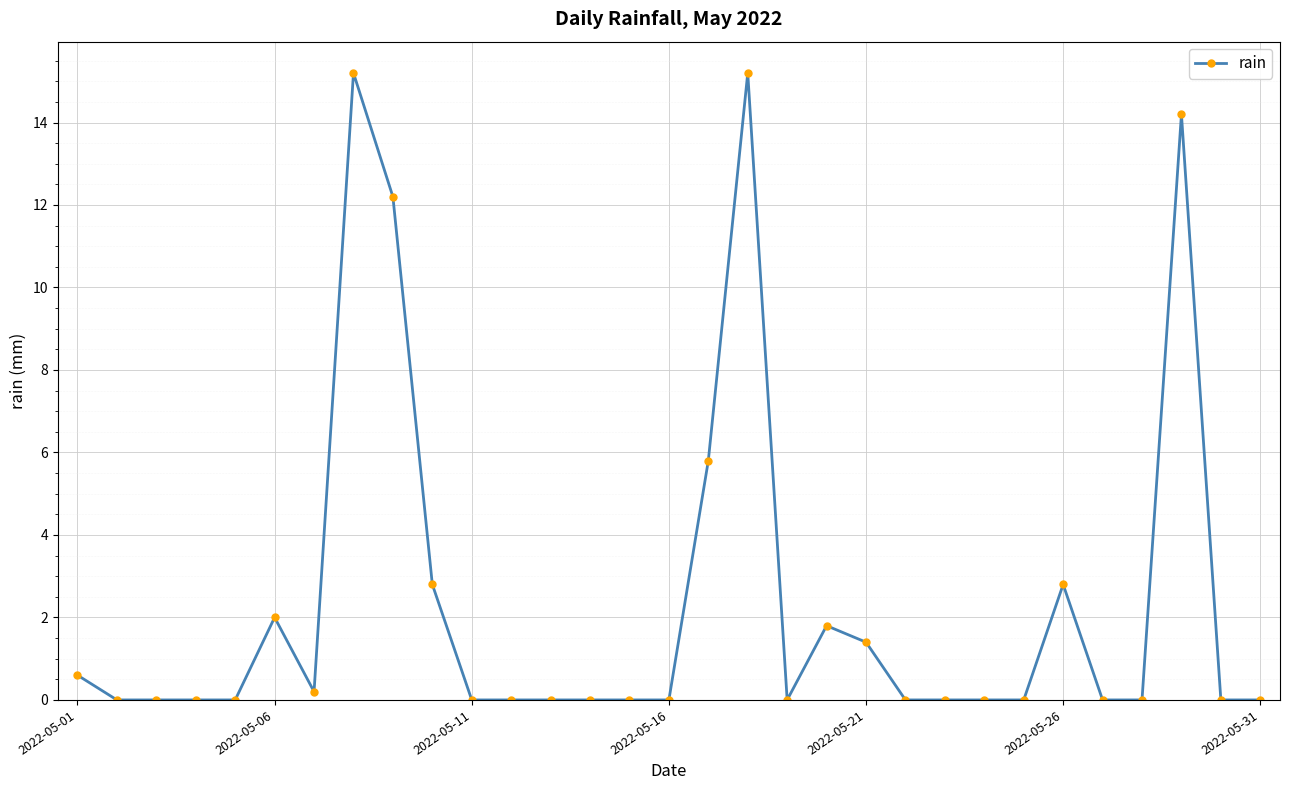

What is the average value?

2.4